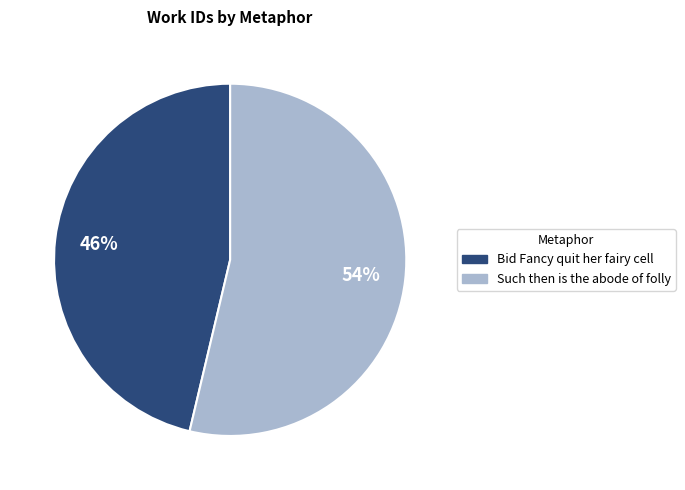

Is it true that Such then is the abode of folly is 41% of the pie?

False